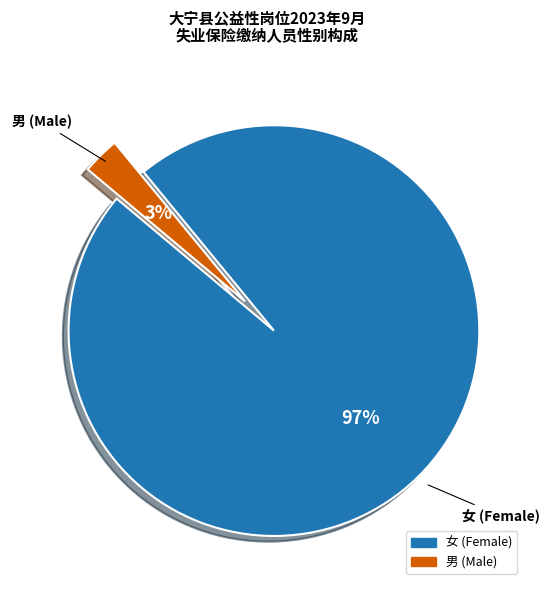

To the nearest percent, what is the average slice percentage?

50%